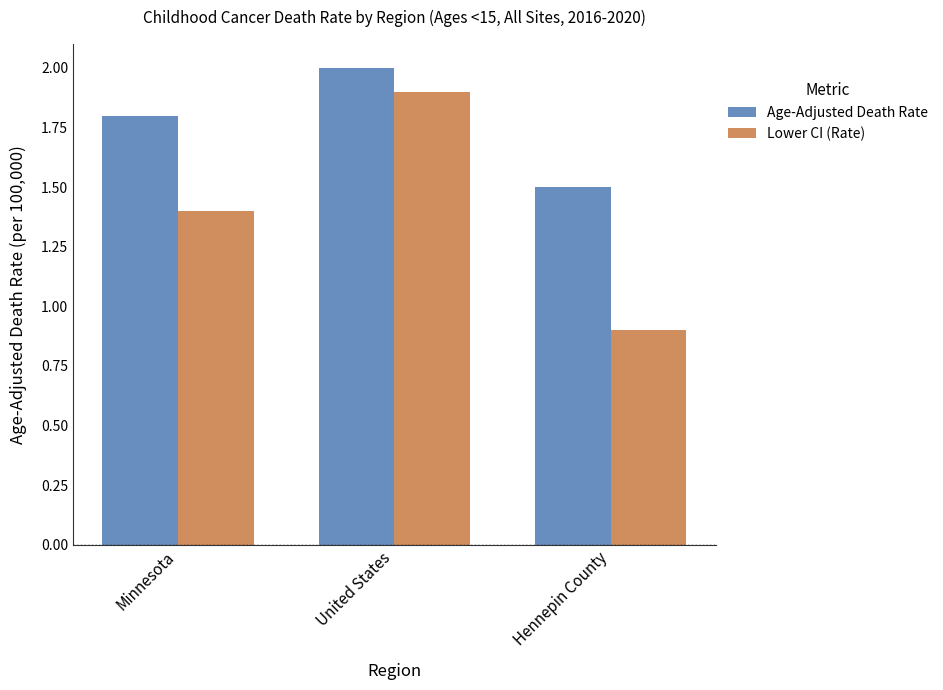

List the labels in order of Lower CI (Rate) value, smallest first.

Hennepin County, Minnesota, United States